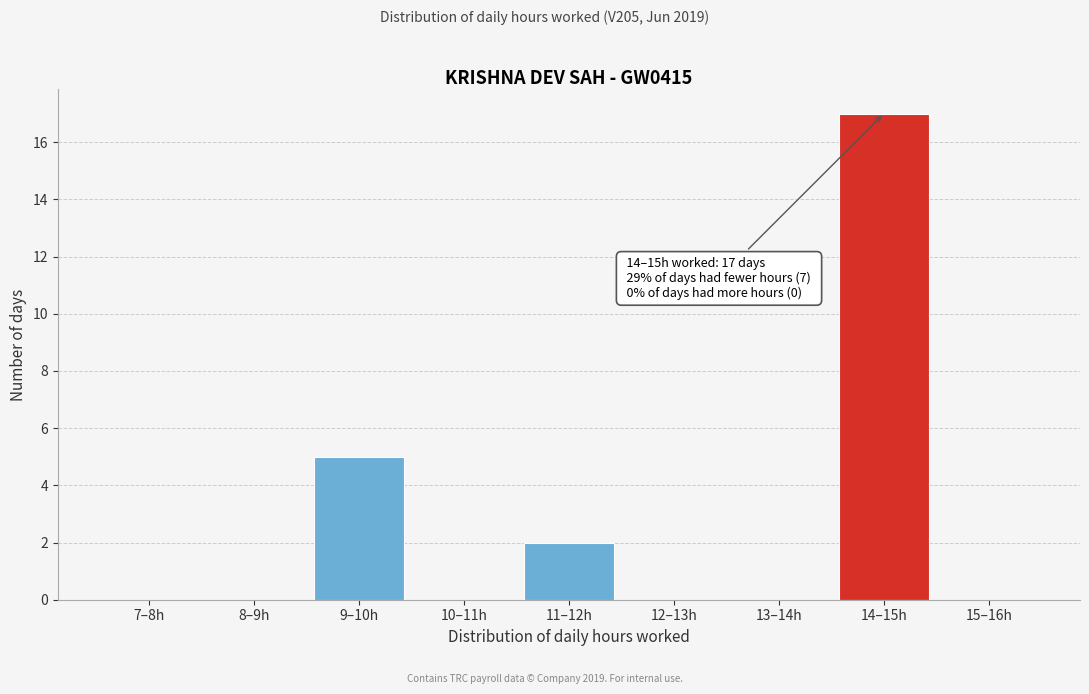

Reading left to right, what are all the values shown in this chart?

7–8h=0	8–9h=0	9–10h=5	10–11h=0	11–12h=2	12–13h=0	13–14h=0	14–15h=17	15–16h=0